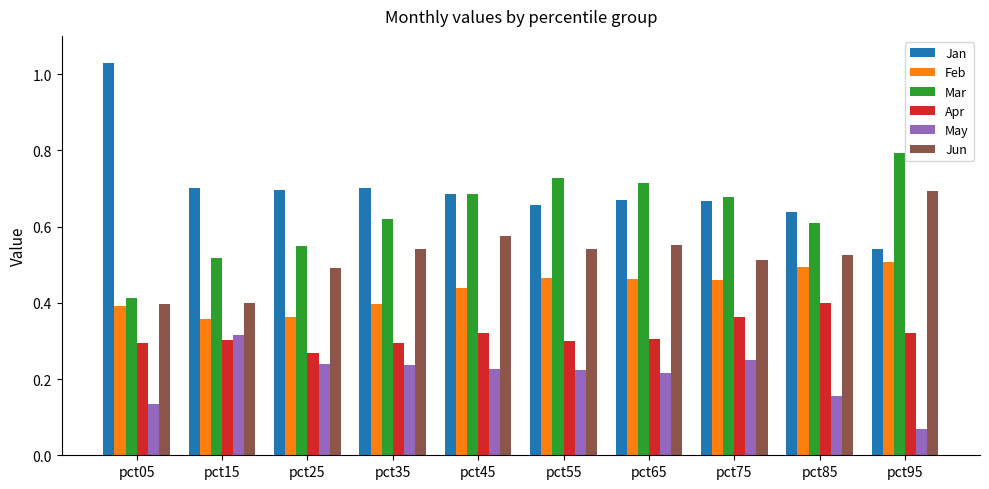

Which series changed the most between pct15 and pct55?

Mar